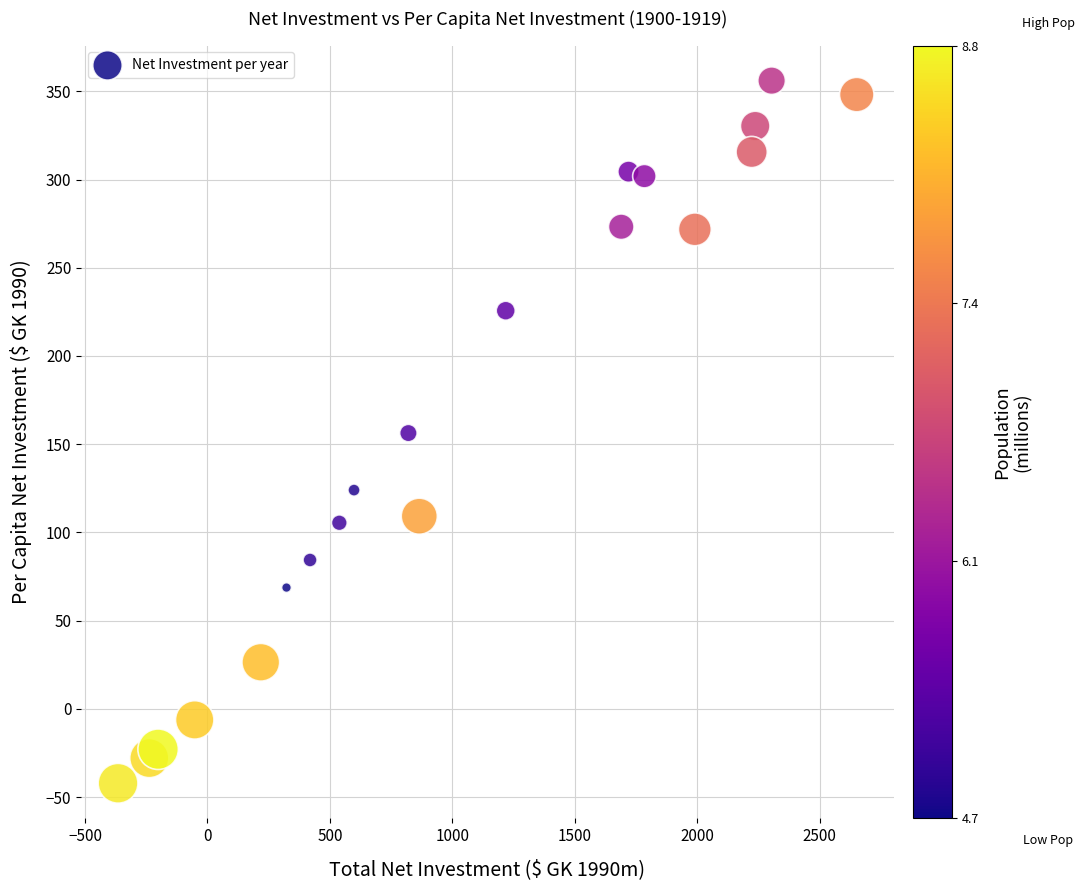

What is the range of Y values (max minus min)?

398.1